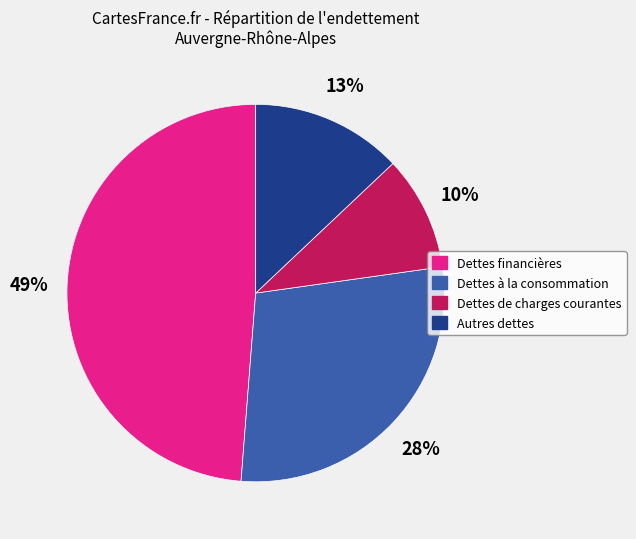

Do Dettes à la consommation and Dettes financières together represent more than half of the pie?

Yes